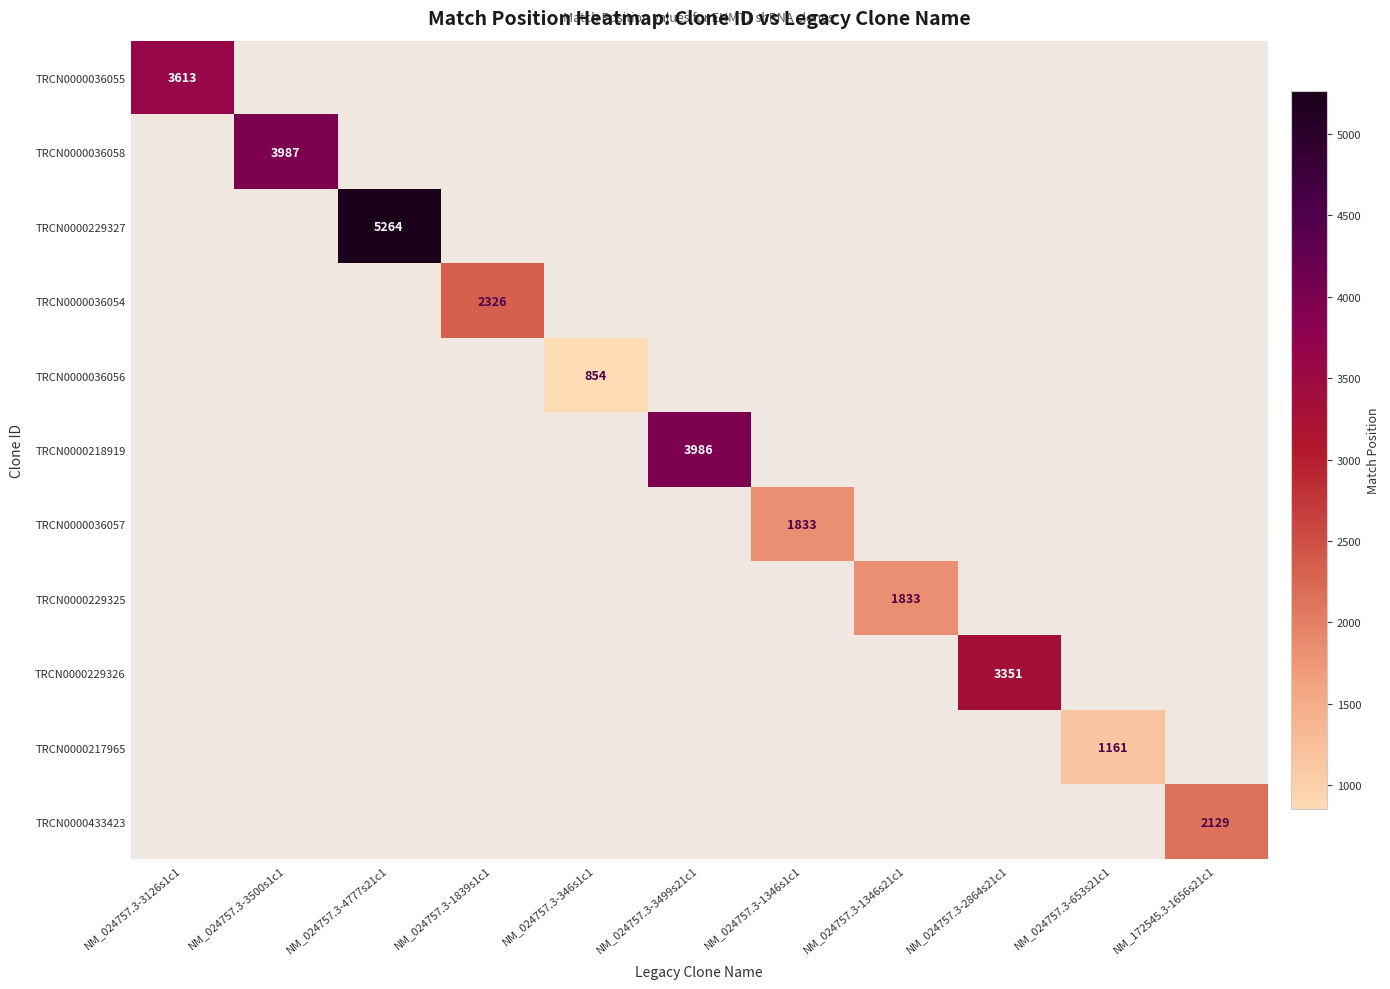

The TRCN0000433423 series shows 1258 at NM_172545.3-1656s21c1. True or false?

False